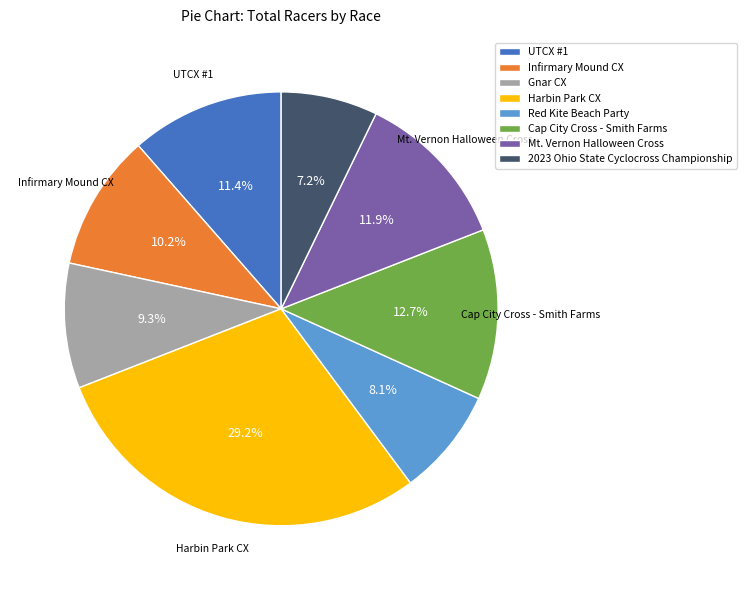

Is there any slice that represents more than half of the pie?

No